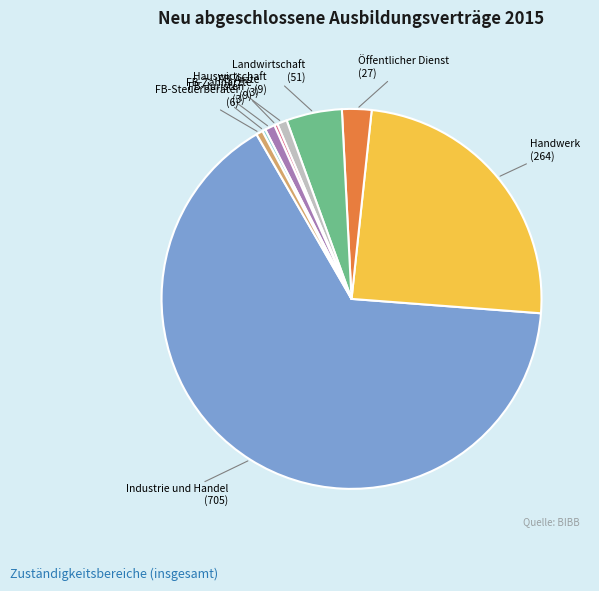

Count the number of slices in the pie.

9